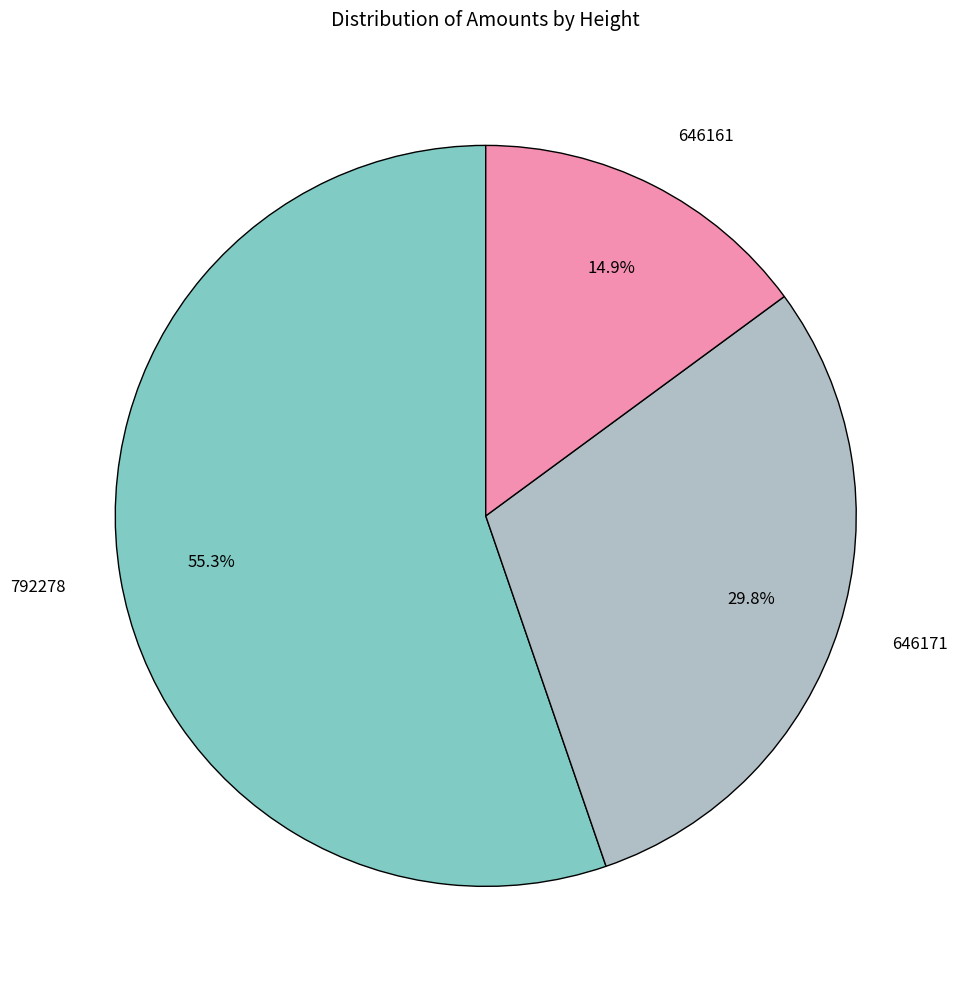

What percentage is the 646161 slice, to the nearest percent?

15%